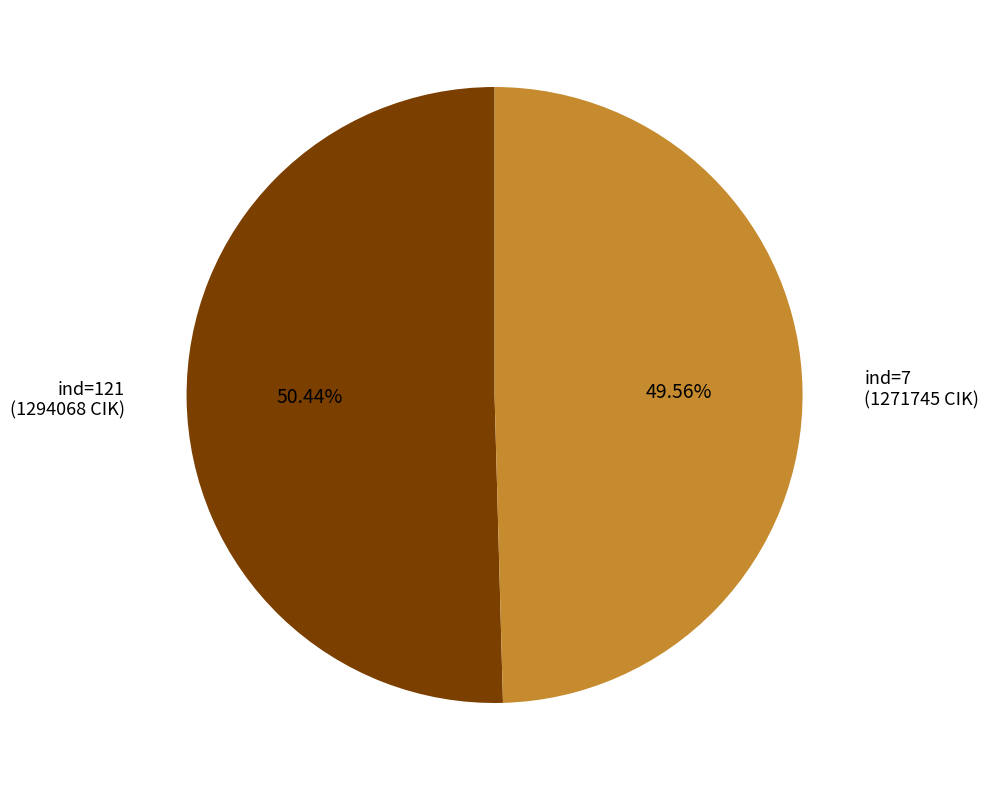

Is there a majority slice in this chart?

Yes